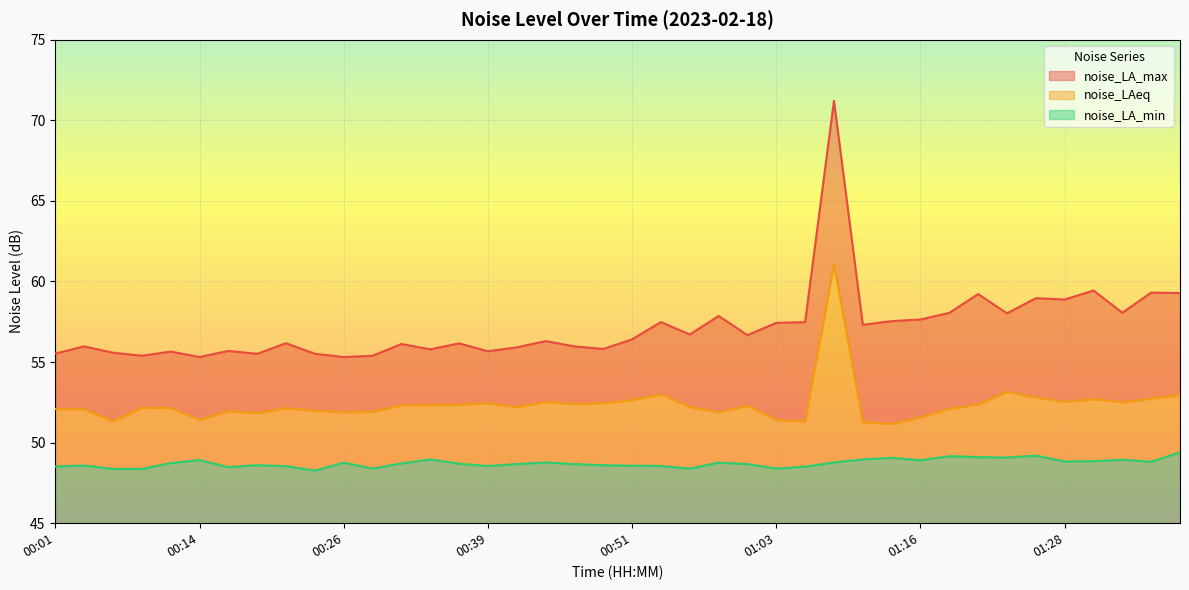

Between 00:54 and 01:23, which series saw the biggest shift?

noise_LA_max